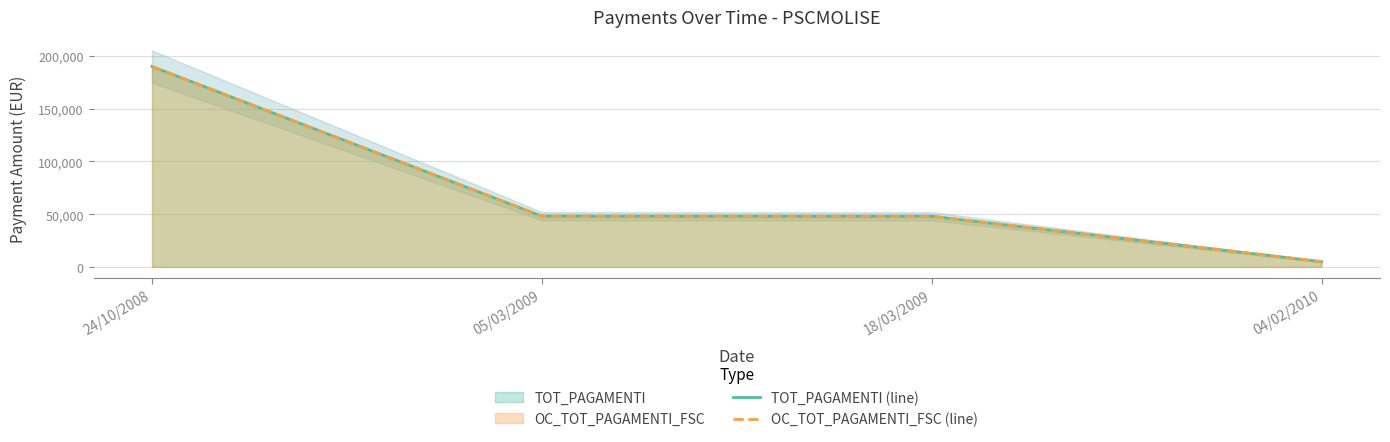

Which category has the highest value across all series?

24/10/2008